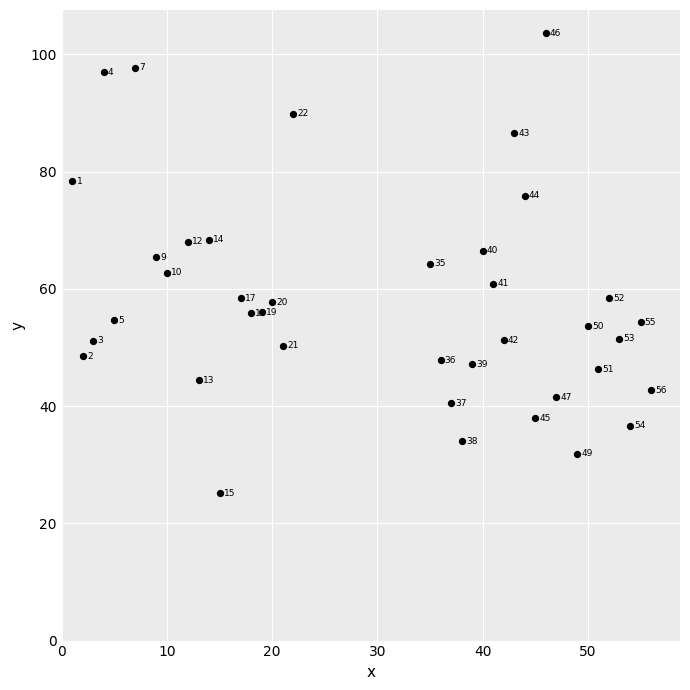

What is the range of Y values (max minus min)?

78.5